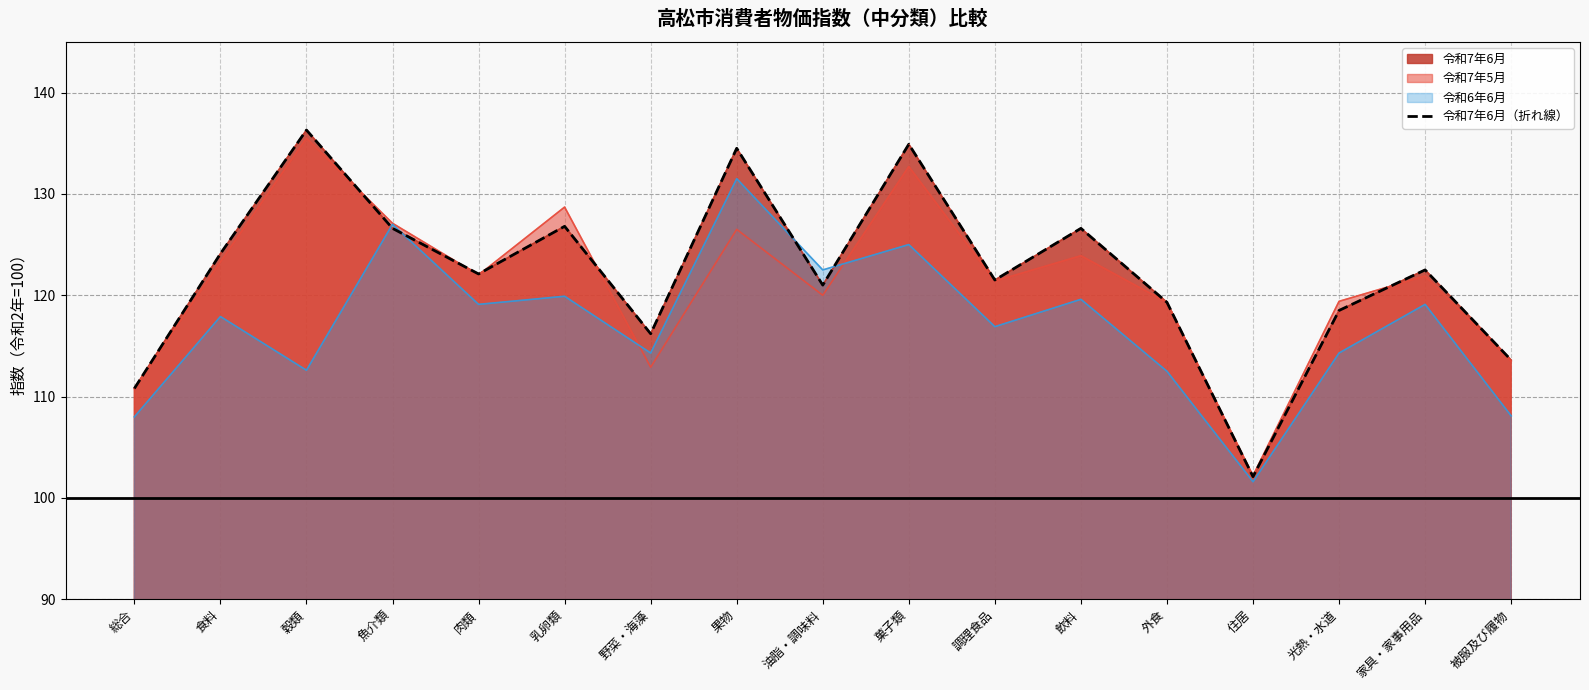

Reading left to right, list all the values displayed in this chart.

総合=110.8	食料=124.1	穀類=136.3	魚介類=126.6	肉類=122.1	乳卵類=126.8	野菜・海藻=116.2	果物=134.5	油脂・調味料=121.0	菓子類=134.9	調理食品=121.5	飲料=126.6	外食=119.3	住居=102.1	光熱・水道=118.5	家具・家事用品=122.5	被服及び履物=113.6